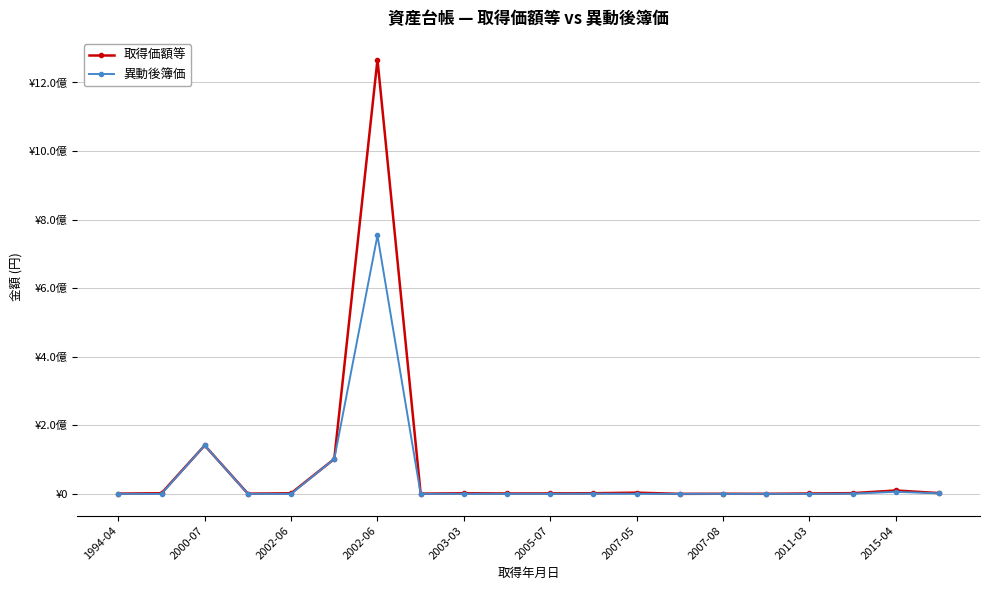

Is this an area chart (filled region under the line)?

No